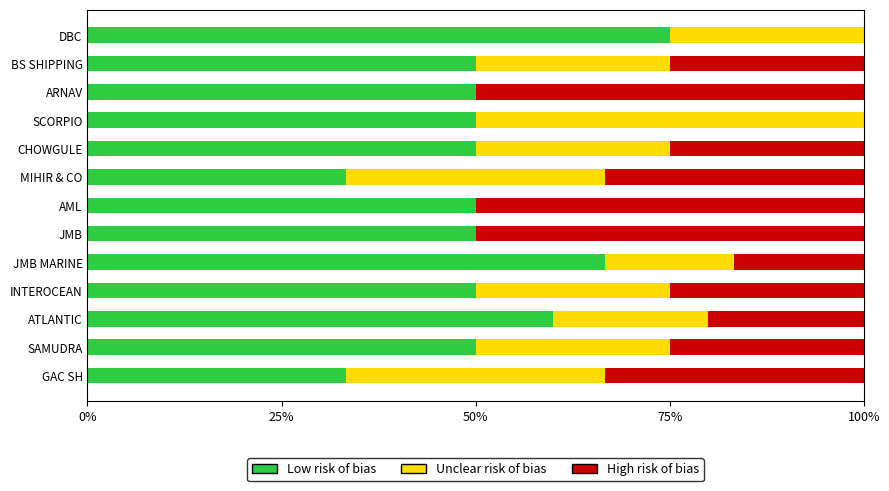

Read the Low risk of bias value at CHOWGULE.

50.0